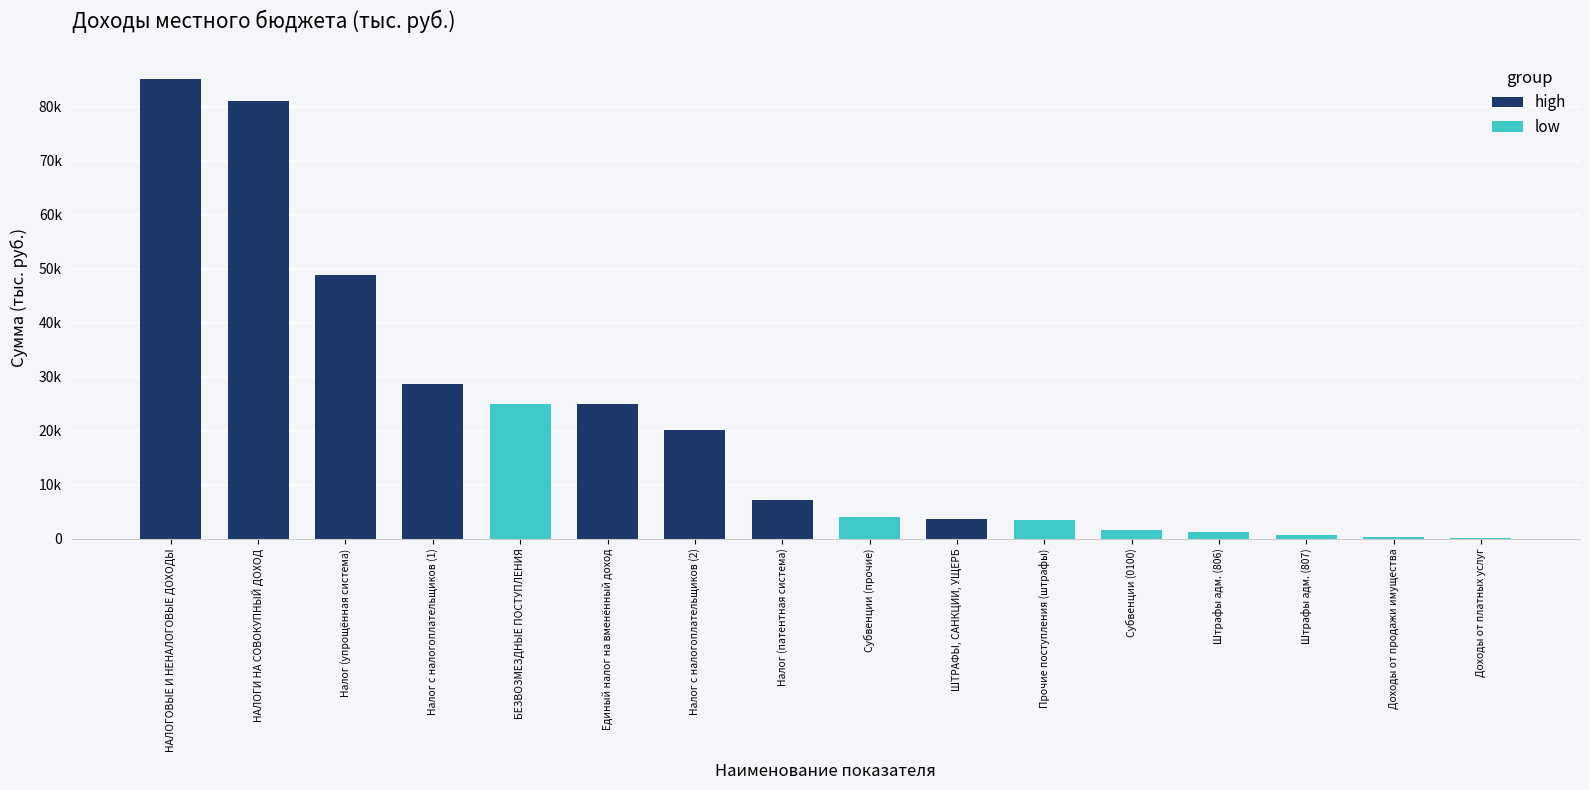

What is the approximate value of high at 4?

25000.0